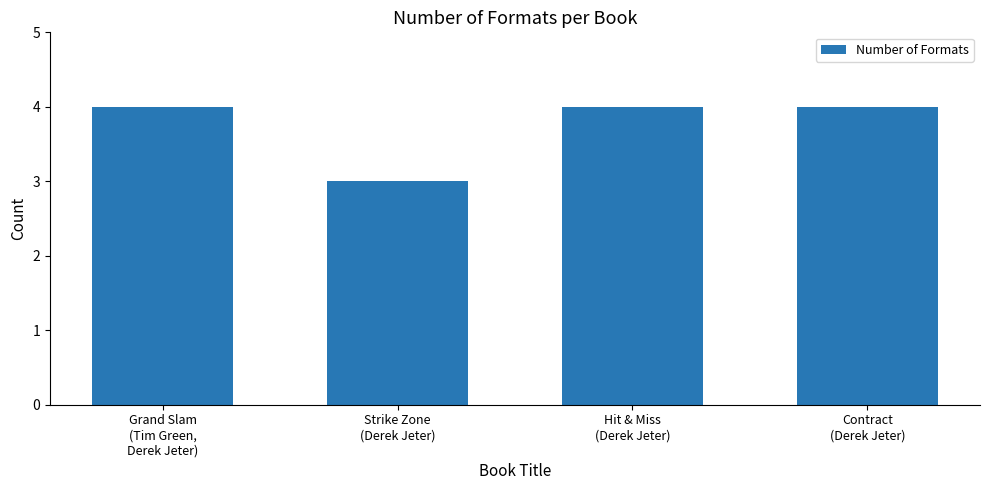

What is the label of the 1st bar from the left?

Grand Slam
(Tim Green,
Derek Jeter)